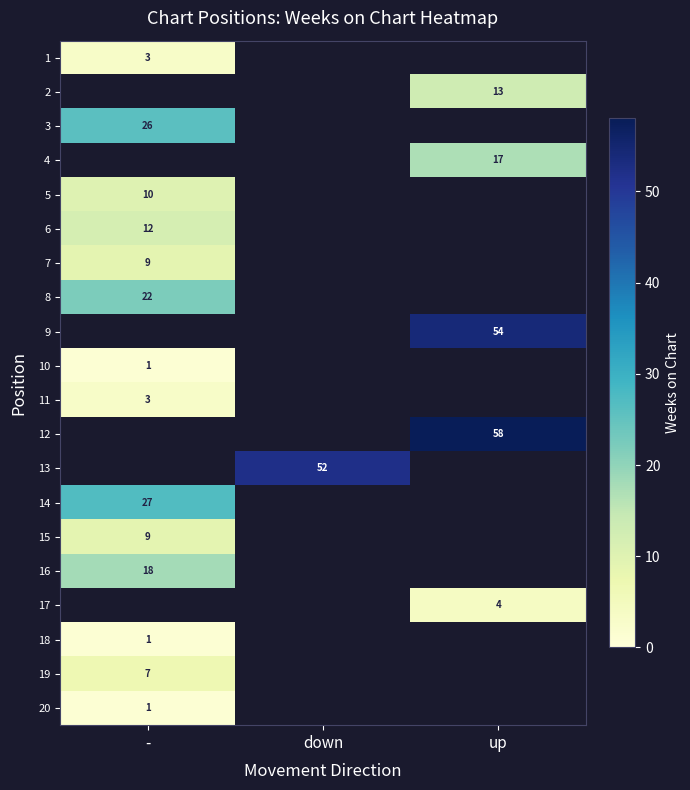

The 1 series shows 3 at -. True or false?

True